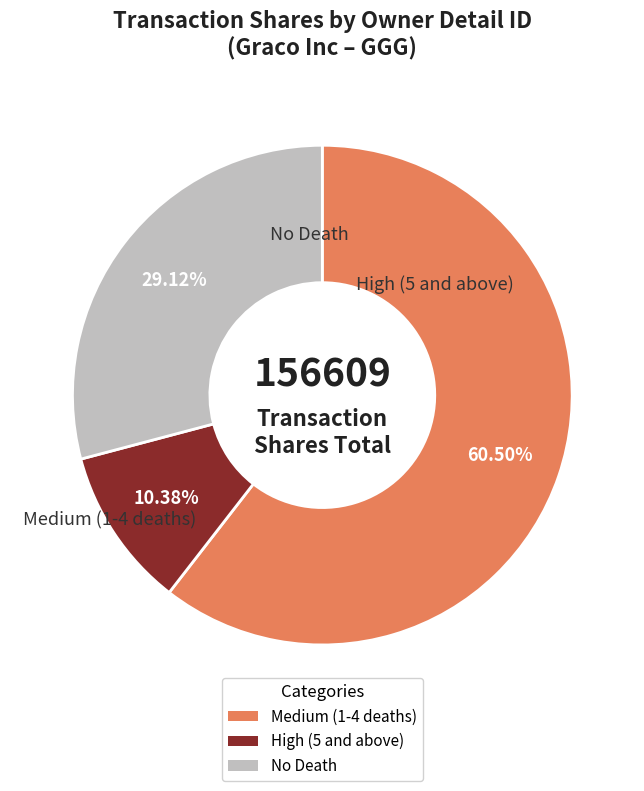

Count the number of slices in the pie.

3